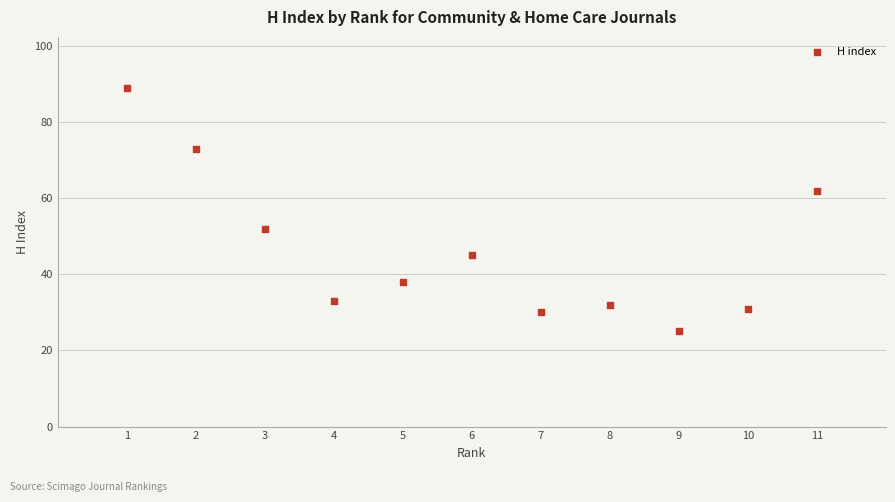

What is the range of X values (max minus min)?

10